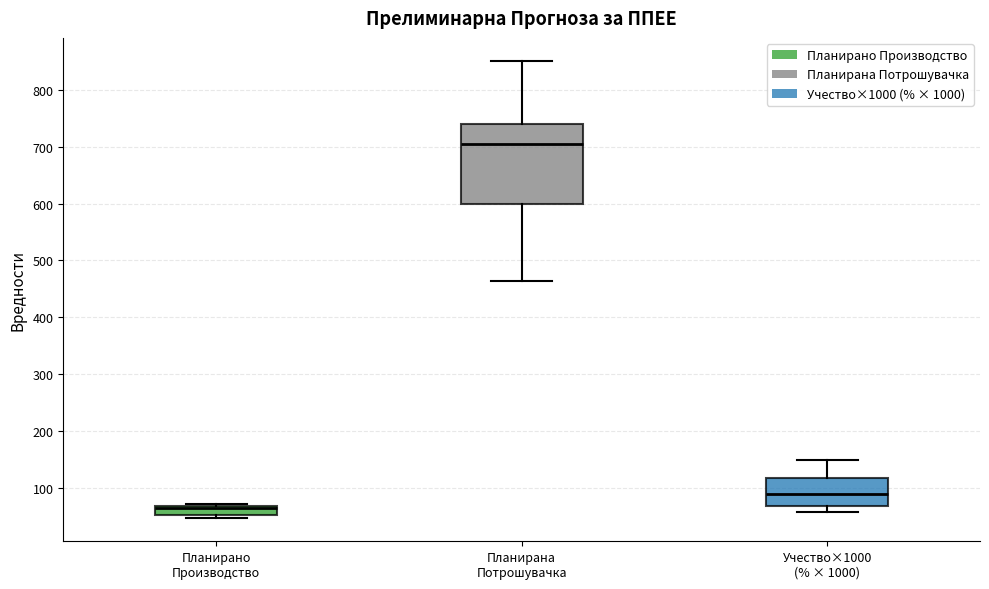

Where is the lower edge of the box for Учество×1000 (% × 1000) on the y-axis? The values are not printed on the chart, so give them approximately, as read against the axis.

70